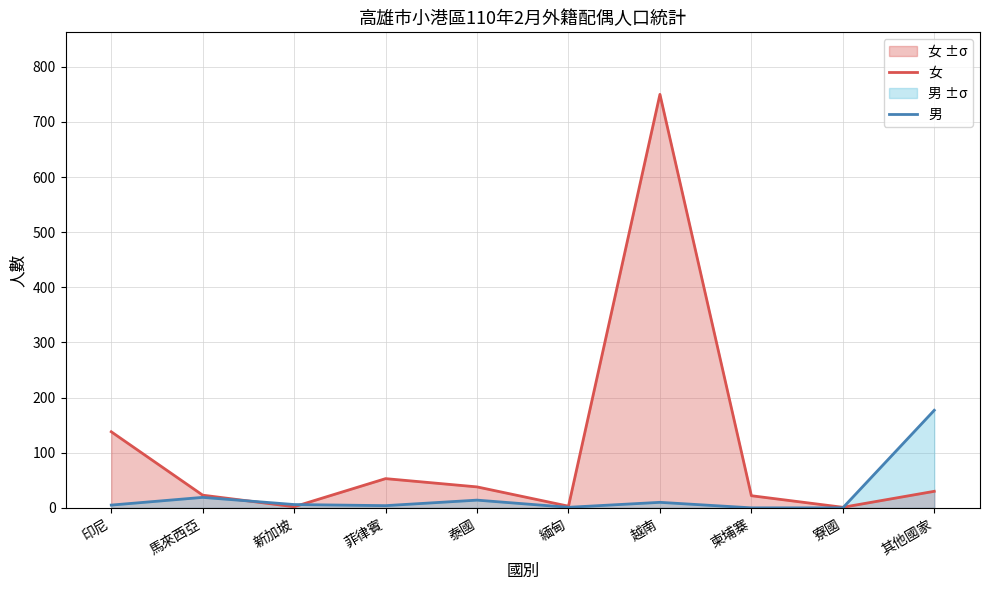

Reading right to left, what are all the values shown in this chart?

女: 其他國家=30	寮國=1	柬埔寨=22	越南=750	緬甸=3	泰國=38	菲律賓=53	新加坡=2	馬來西亞=23	印尼=138
男: 其他國家=177	寮國=0	柬埔寨=0	越南=10	緬甸=1	泰國=14	菲律賓=4	新加坡=6	馬來西亞=19	印尼=5